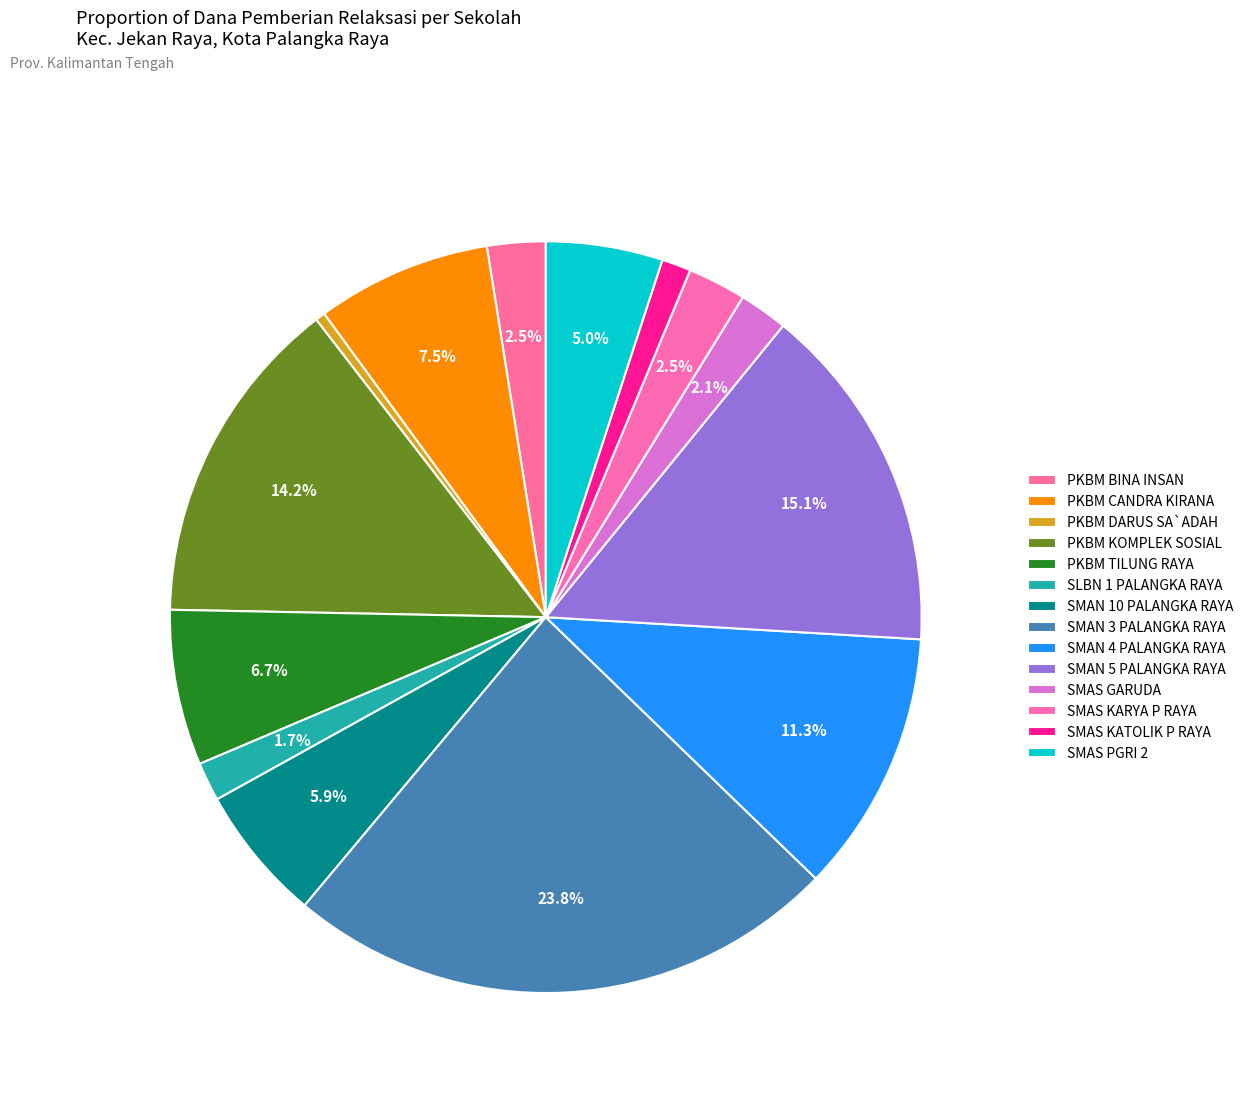

Combined, what portion of the pie is SMAS KARYA P RAYA and SMAN 4 PALANGKA RAYA?

13.8%